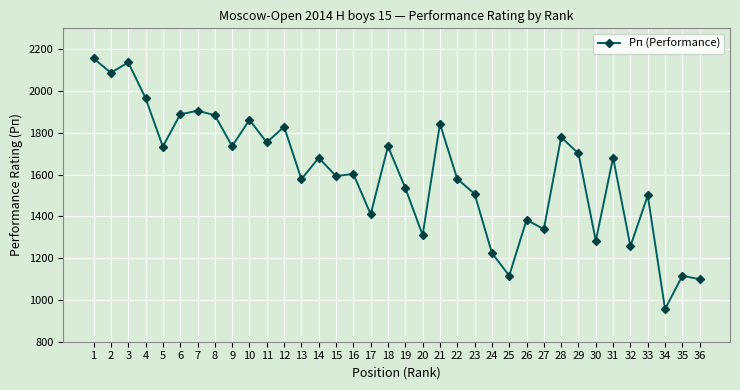

Where does the data first go above 1680?

1